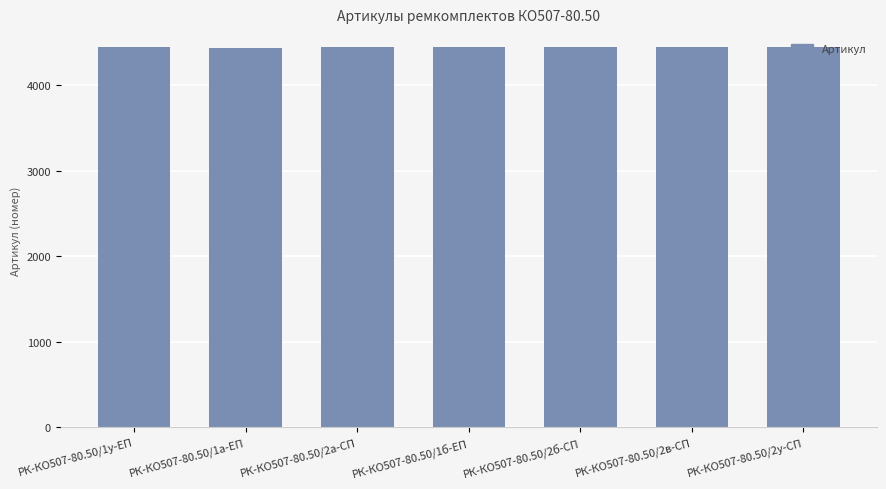

What is the value of the 4th bar from the left?

4441